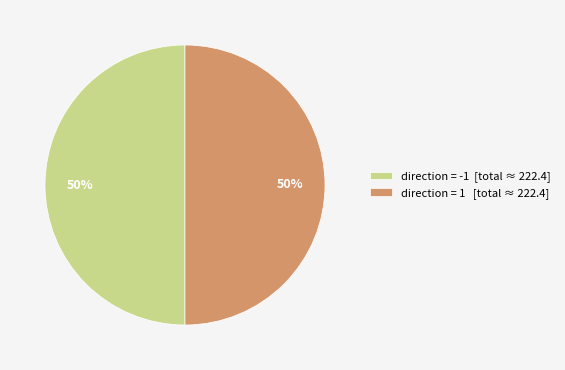

How many segments does this pie chart have?

2